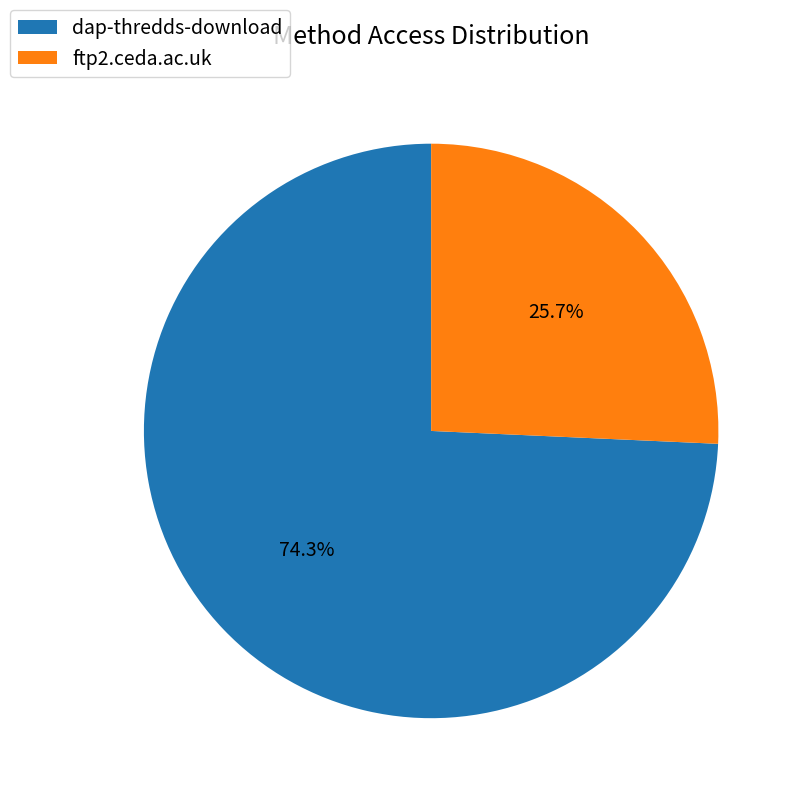

To the nearest percent, what percentage of the pie is ftp2.ceda.ac.uk?

26%